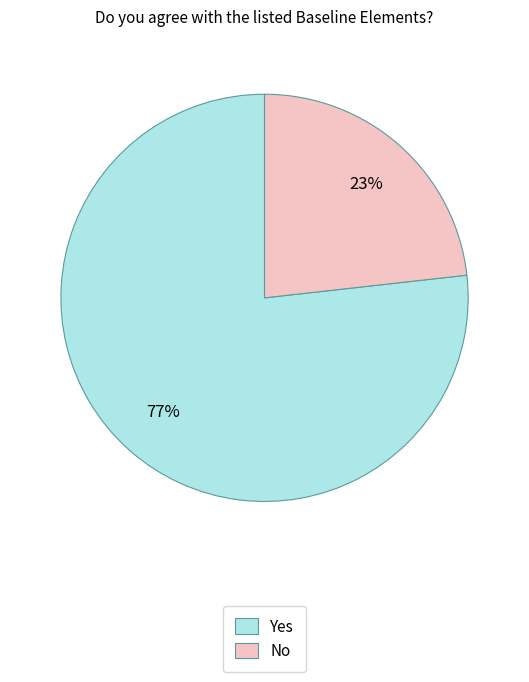

To the nearest percent, what is the combined percentage of Yes and No?

100%